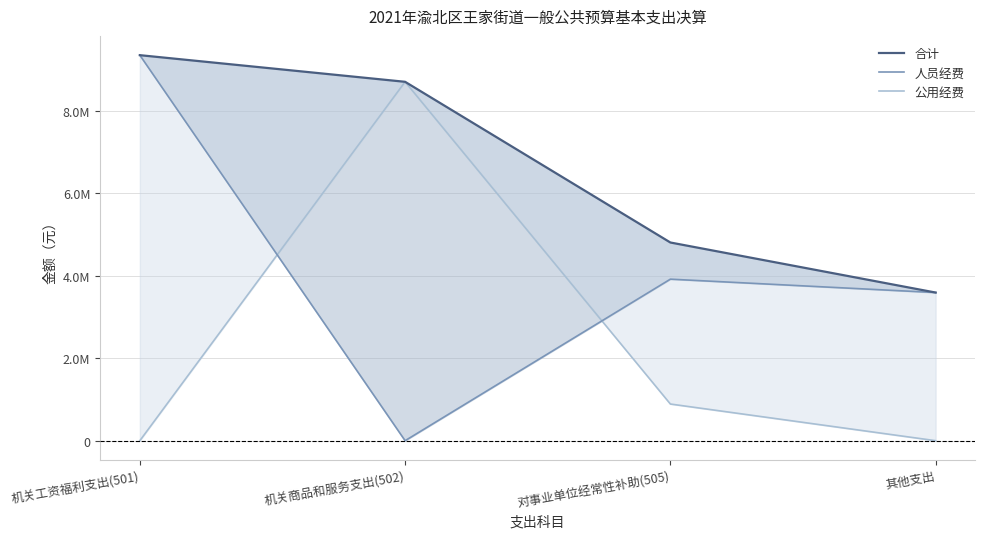

How many data points in 公用经费 are above 889163?

2